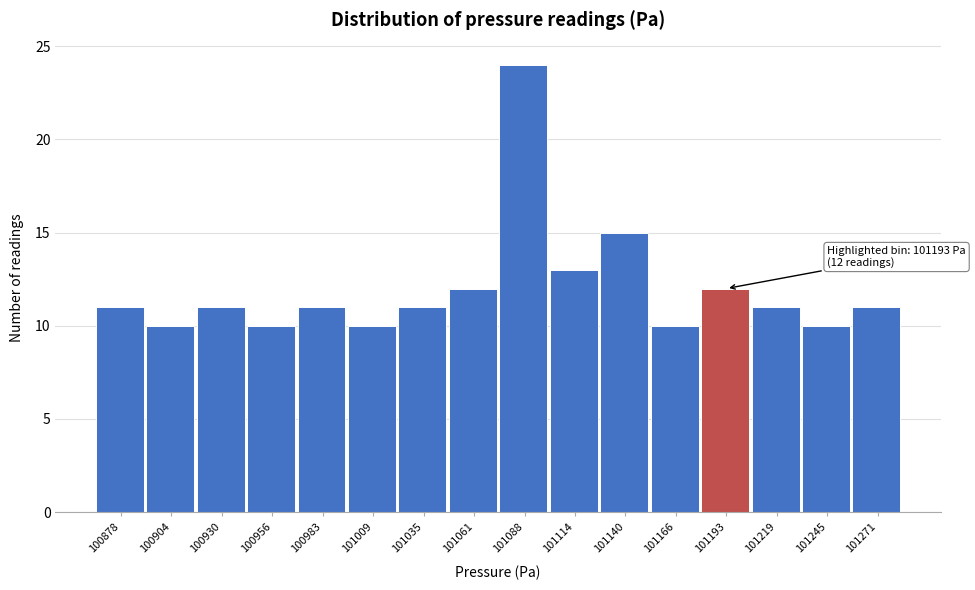

Over which range of the x-axis is the bar tallest?

101075 to 101100